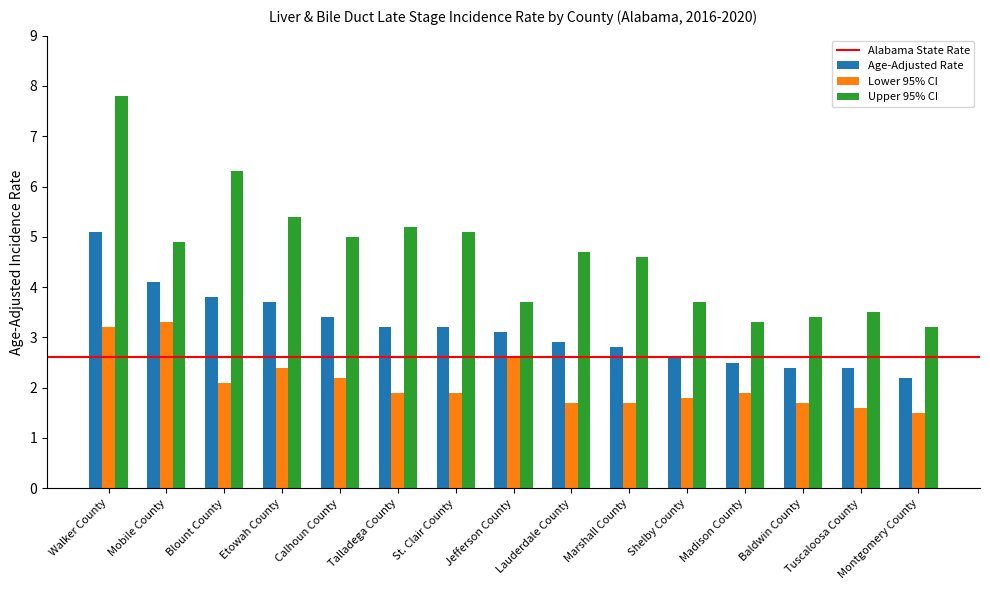

What is the value of the Age-Adjusted Rate bar at the 10th from the left?

2.8